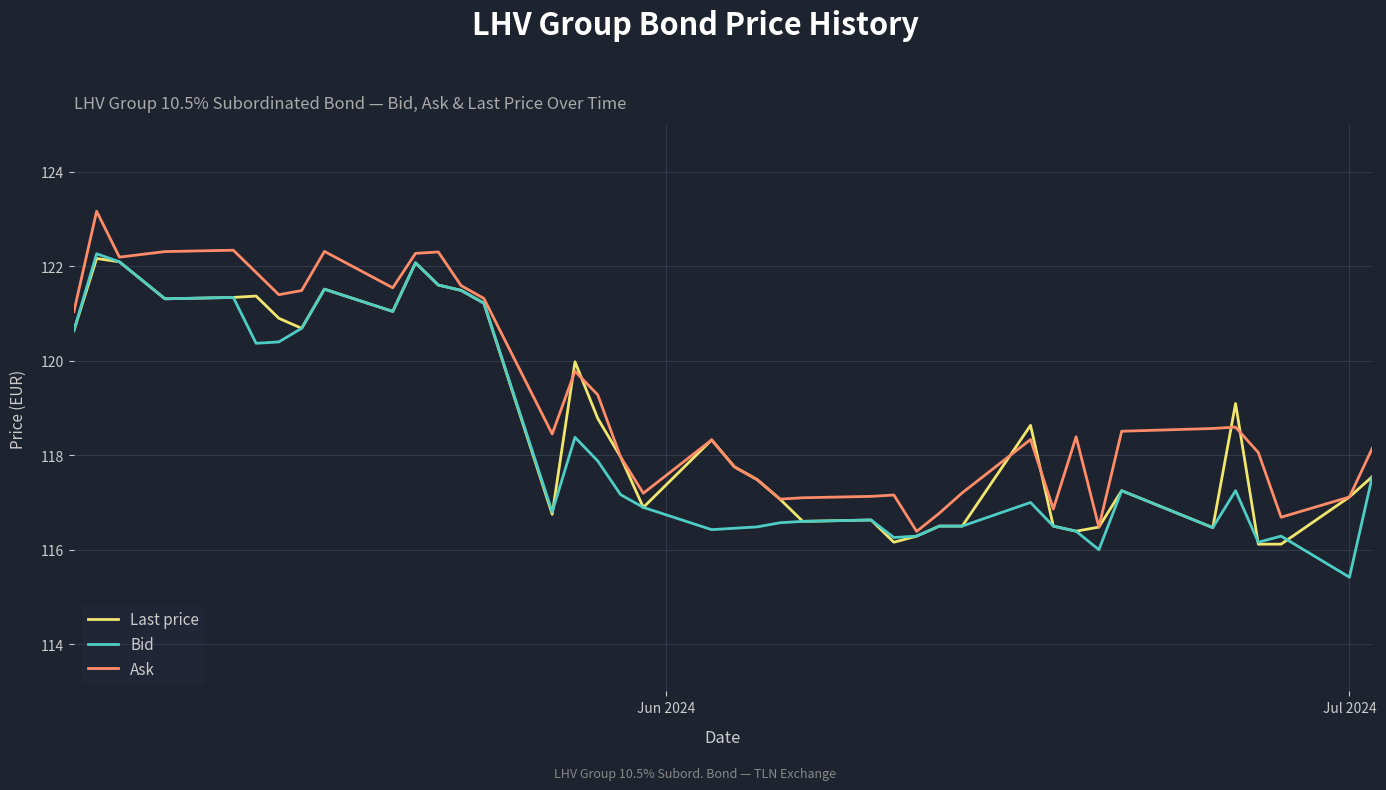

True or false: Bid and Ask cross at least once.

False